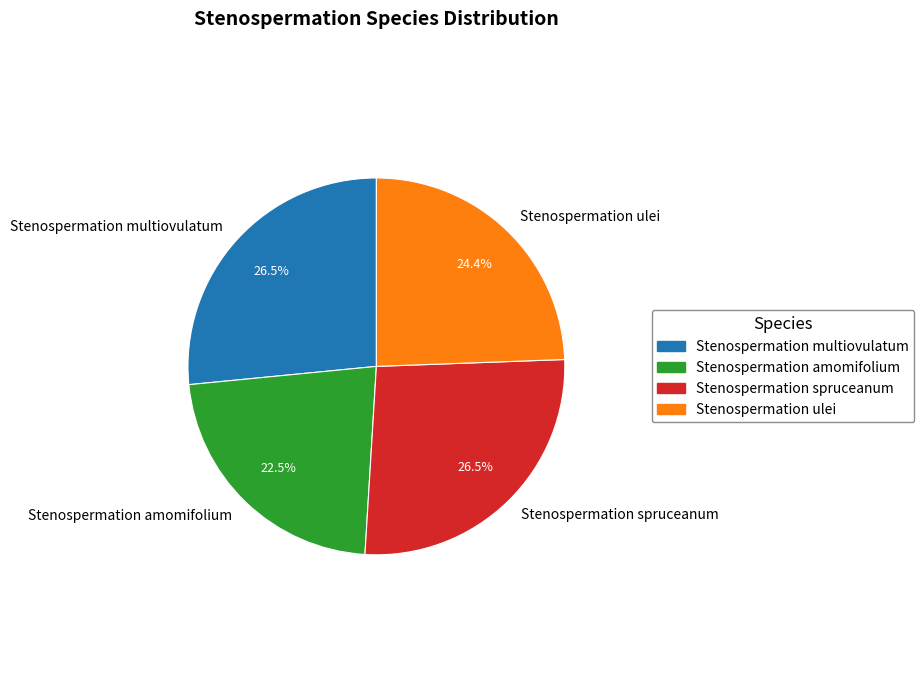

Which has a higher value, Stenospermation ulei or Stenospermation spruceanum?

Stenospermation spruceanum